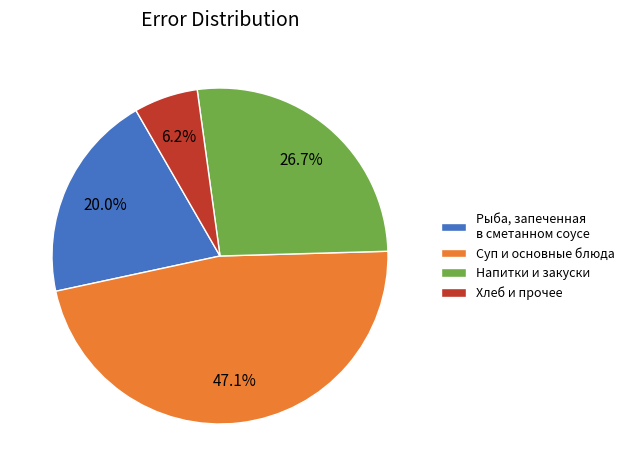

Between Напитки и закуски and Рыба, запеченная в сметанном соусе, which is larger?

Напитки и закуски